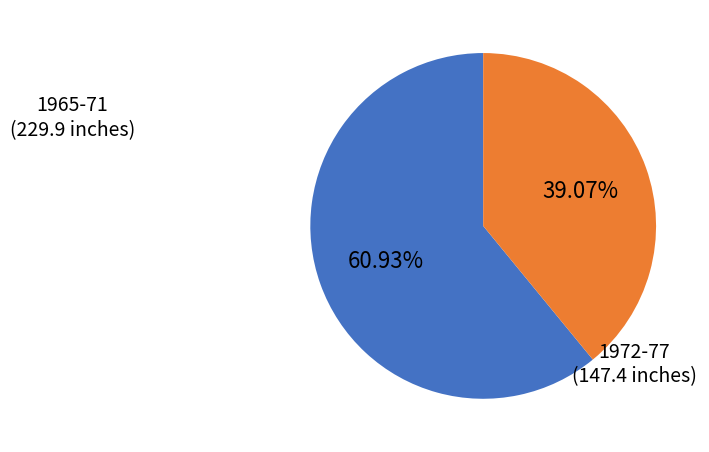

Is there any slice that represents more than half of the pie?

Yes